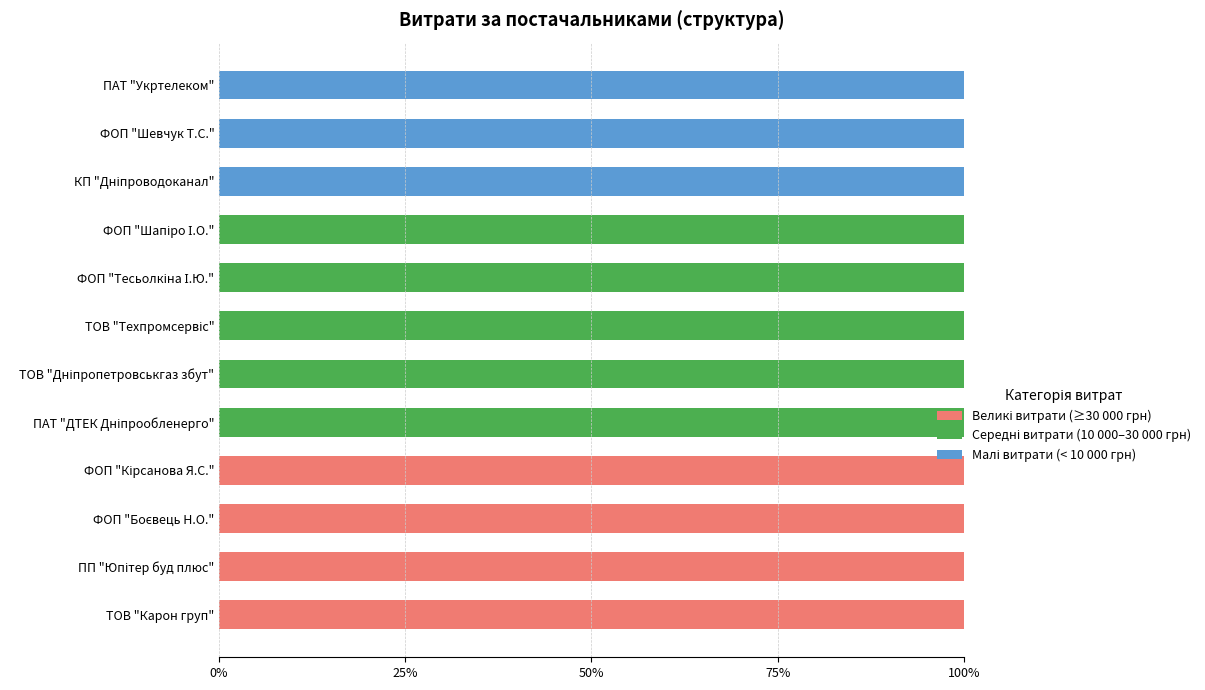

How many categories are shown in the chart?

12